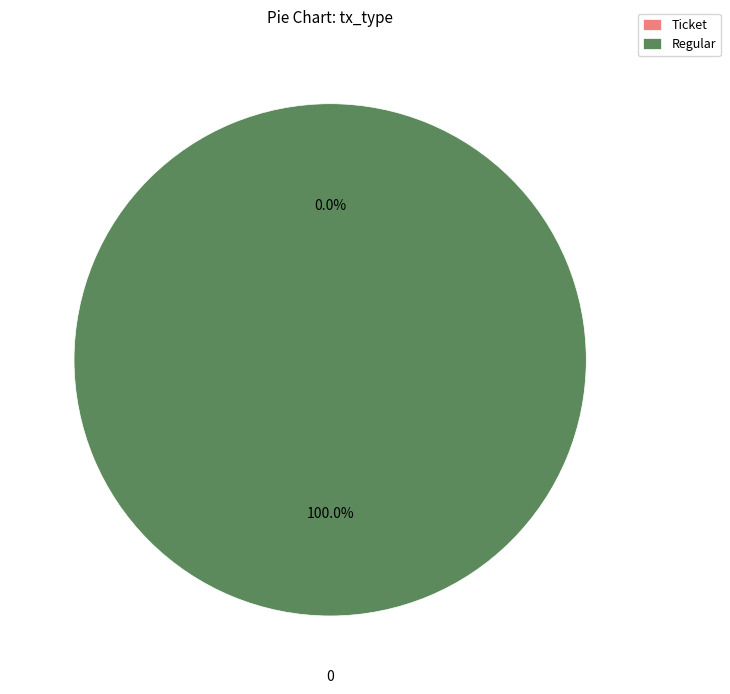

Which has a higher value, Regular or Ticket?

Regular